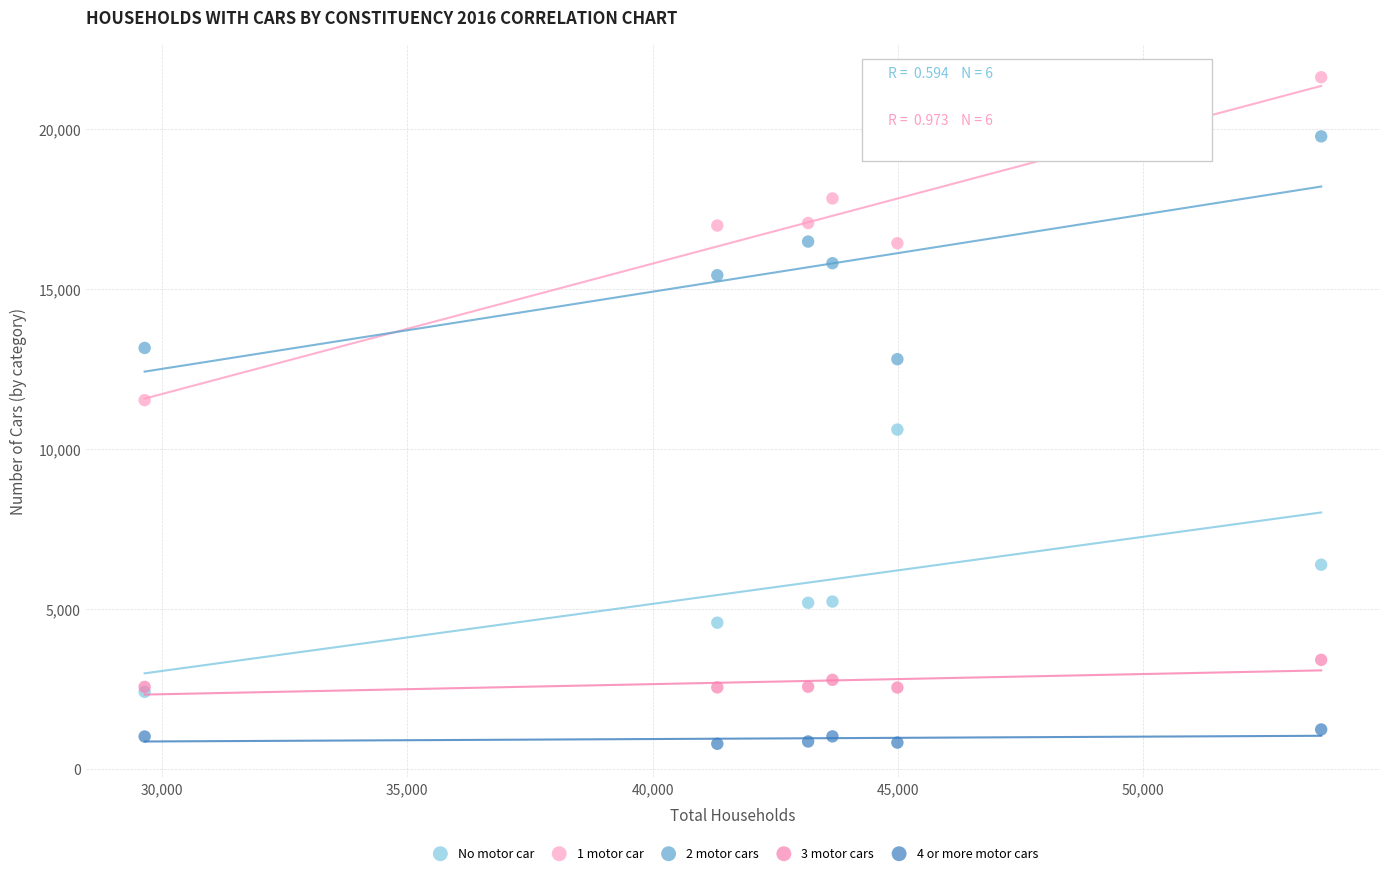

What are all the series names shown in the legend?

No motor car, 1 motor car, 2 motor cars, 3 motor cars, 4 or more motor cars